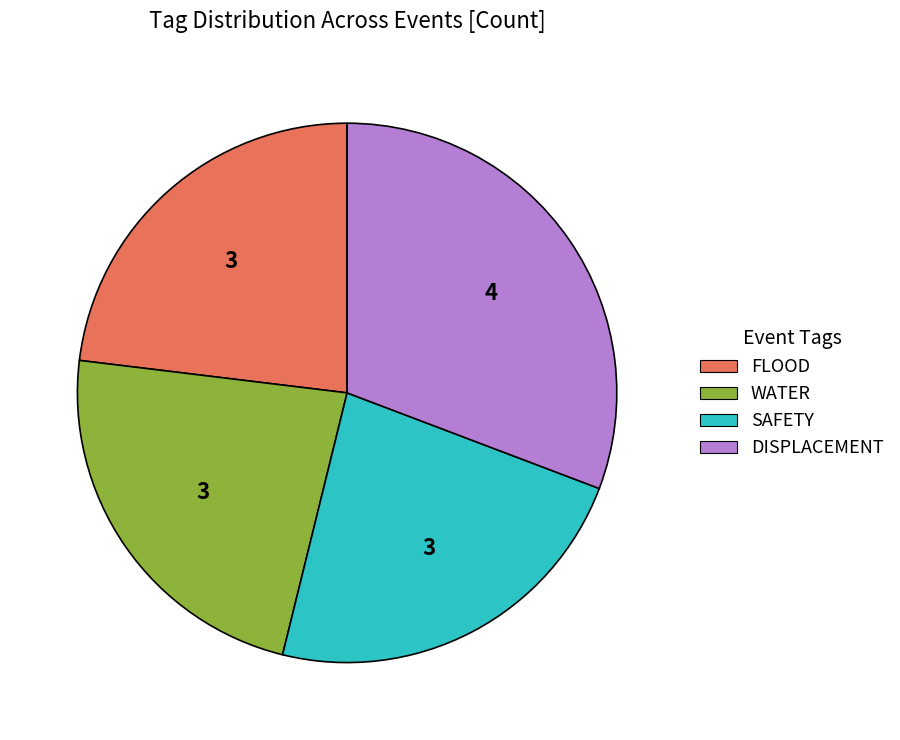

How many segments does this pie chart have?

4